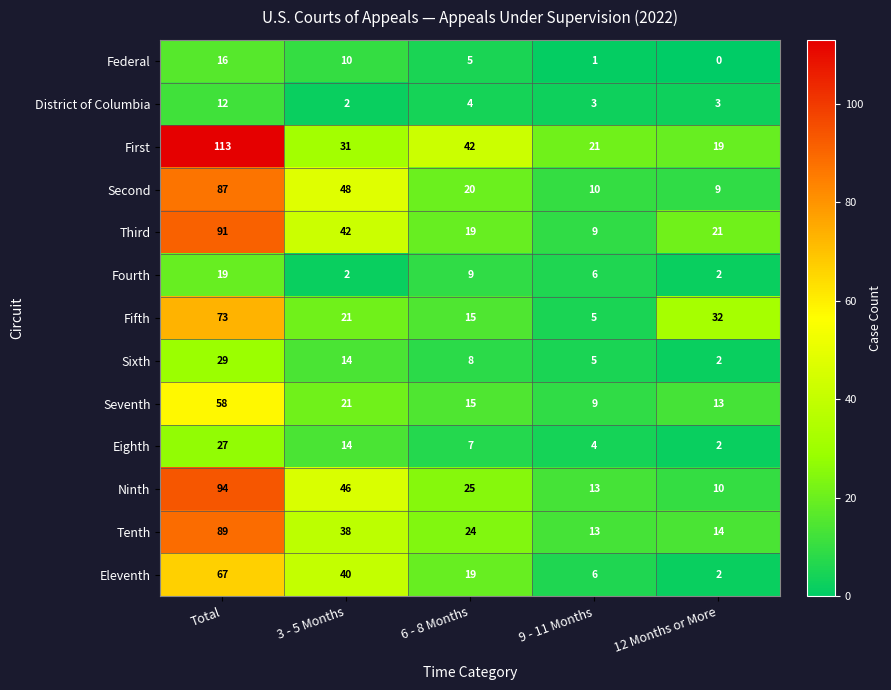

Is it true that Ninth equals 25 at 6 - 8 Months?

True